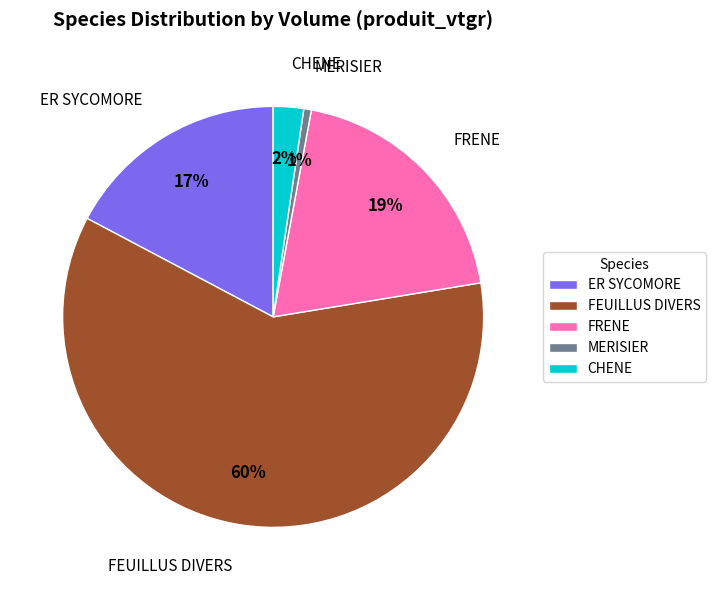

True or false: CHENE accounts for 2% of the total.

True